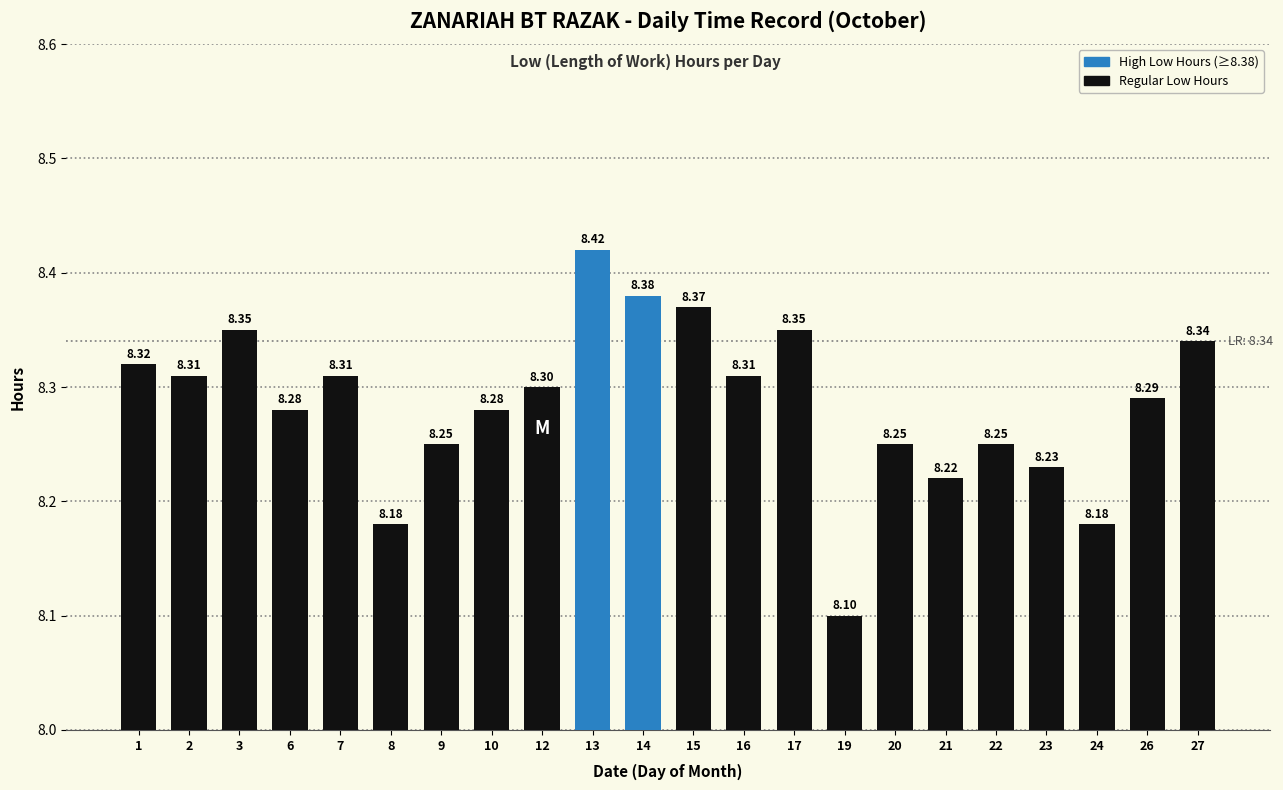

What is the difference between the maximum and second lowest values?

0.2